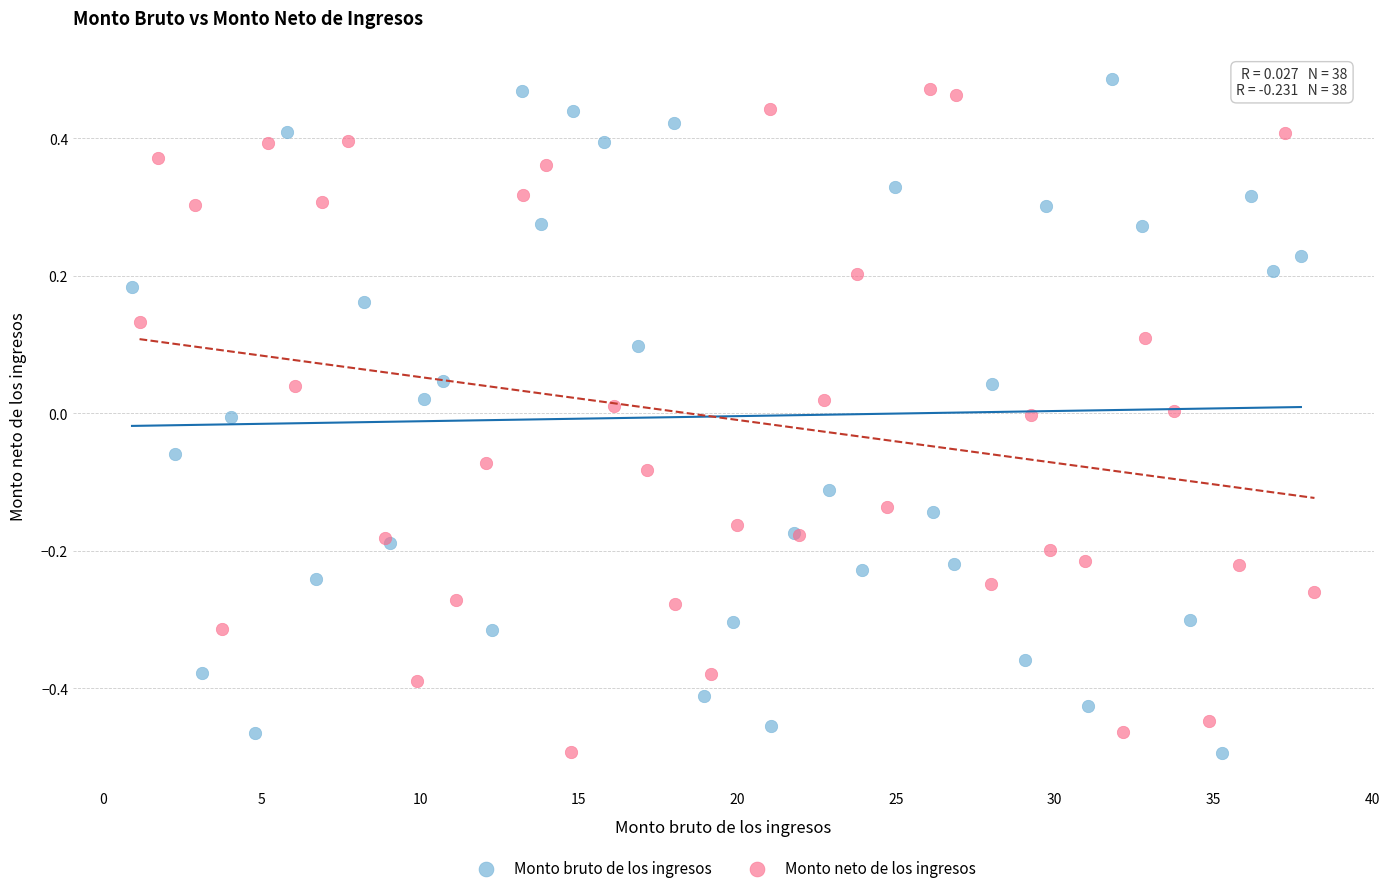

What are all the series names shown in the legend?

Monto bruto de los ingresos, Monto neto de los ingresos